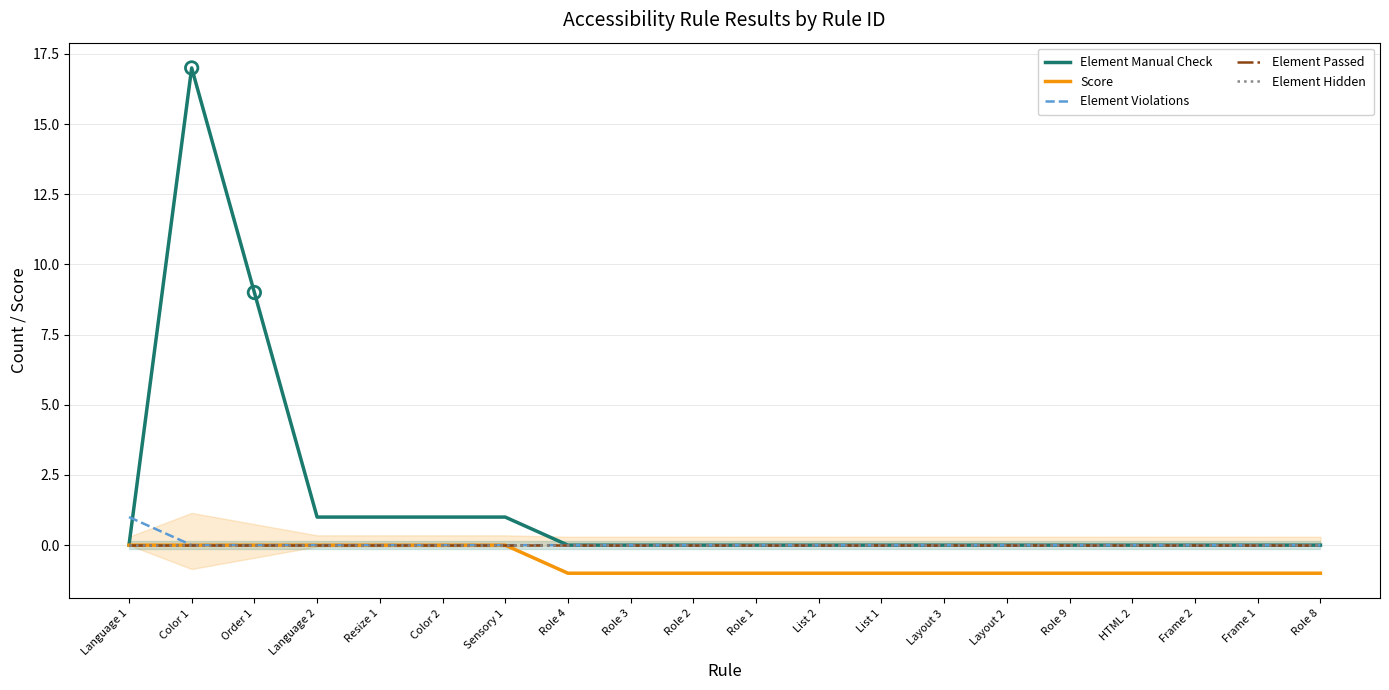

Which series reaches the minimum Y coordinate?

Score